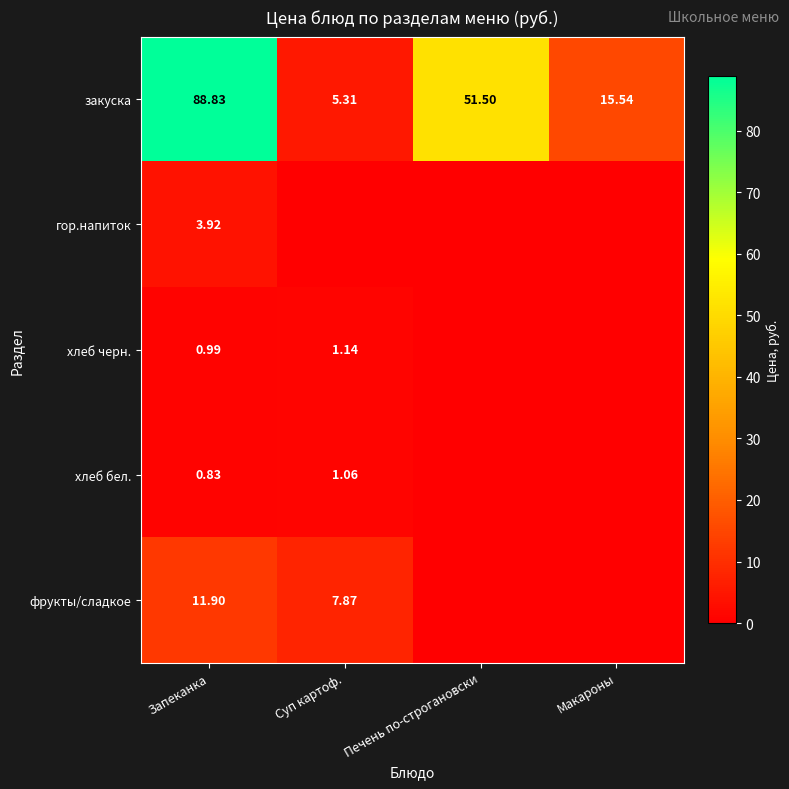

At which label is закуска closest to 47?

Печень по-строгановски